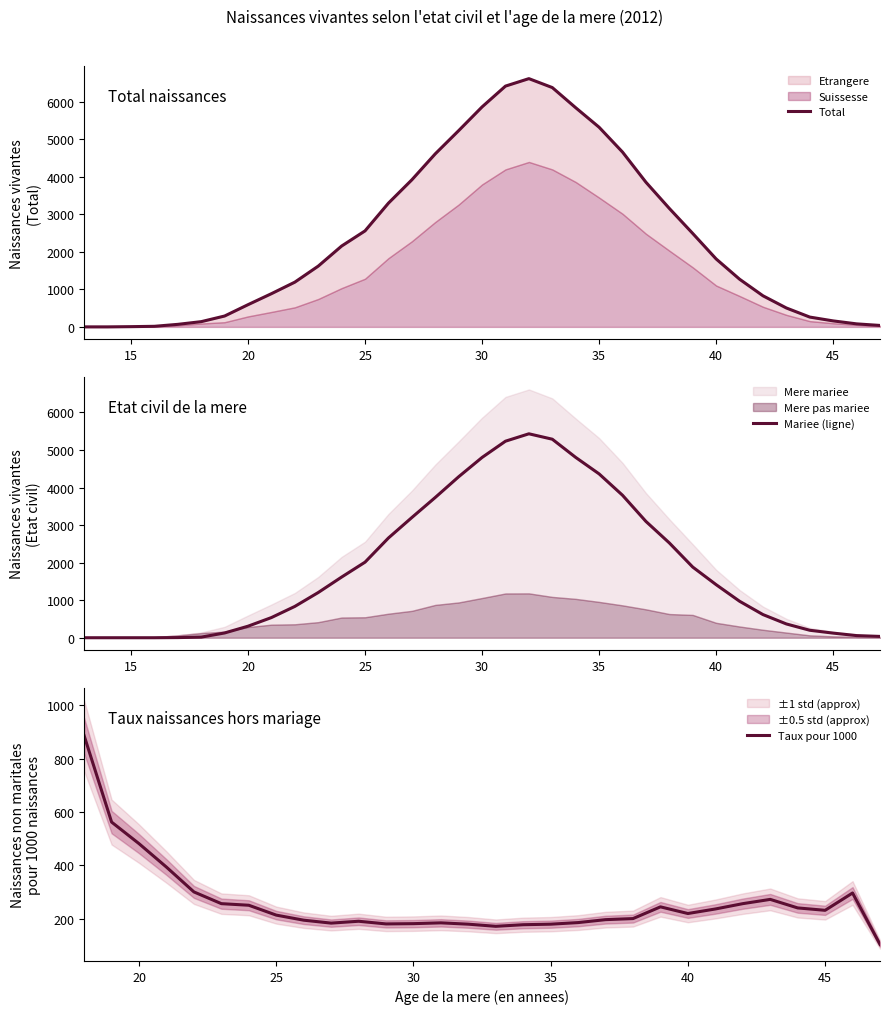

Does the chart have visible grid lines?

No